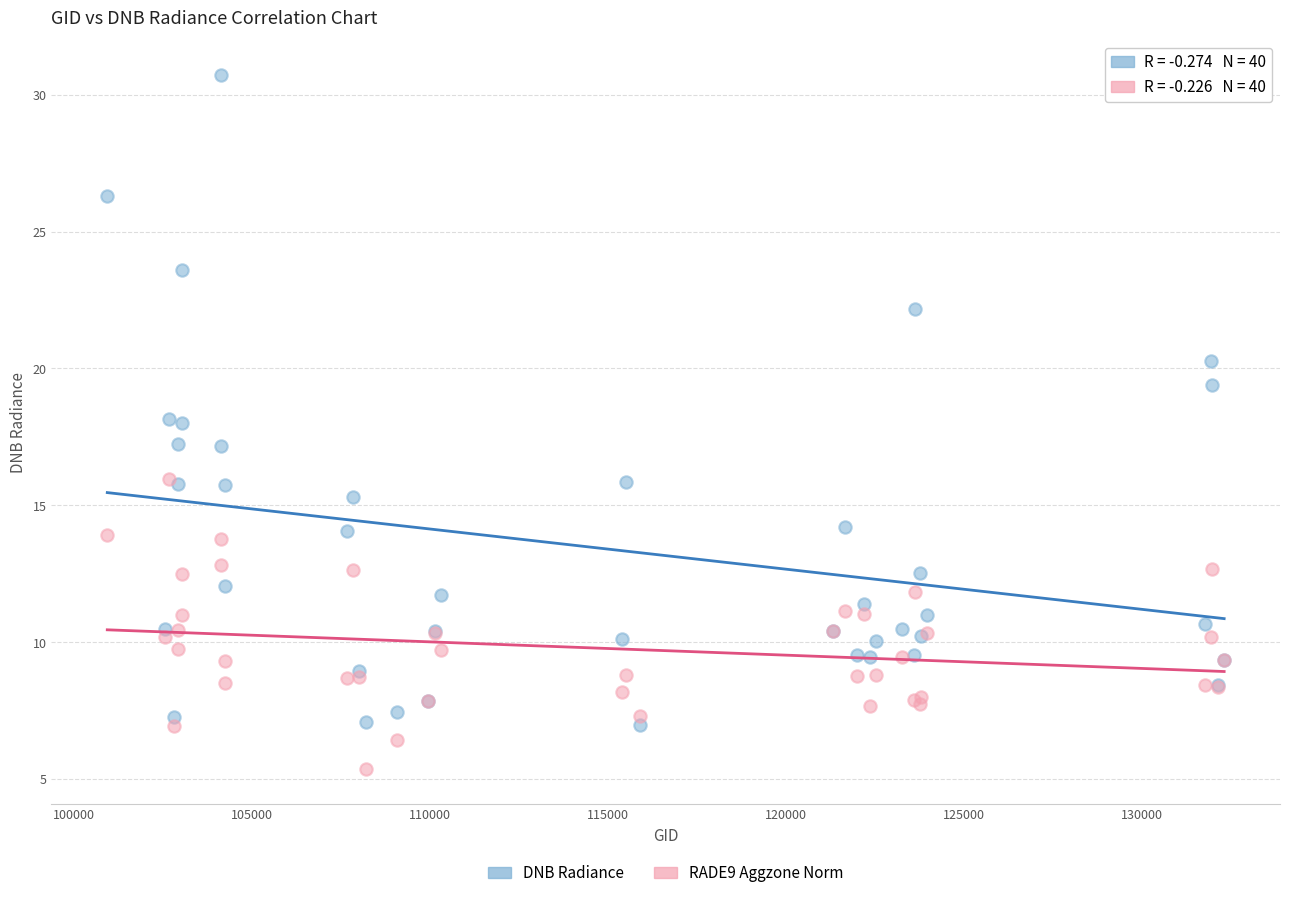

What are all the series names shown in the legend?

DNB Radiance, RADE9 Aggzone Norm